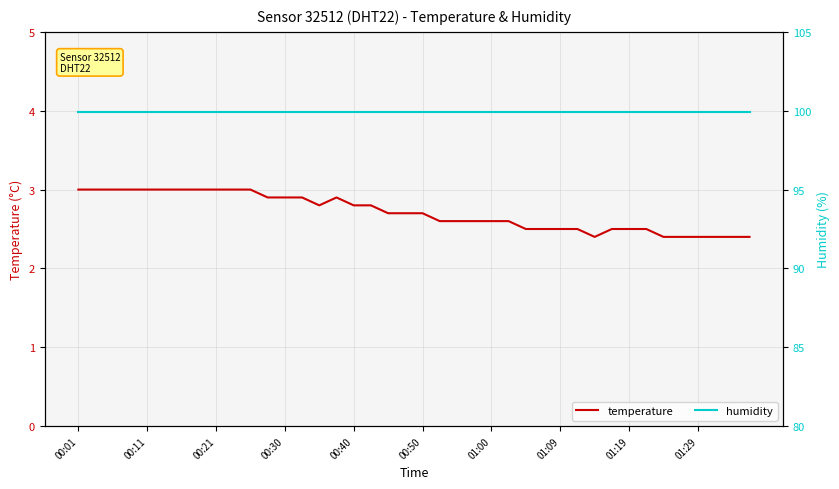

Which series has the largest range (max minus min)?

temperature